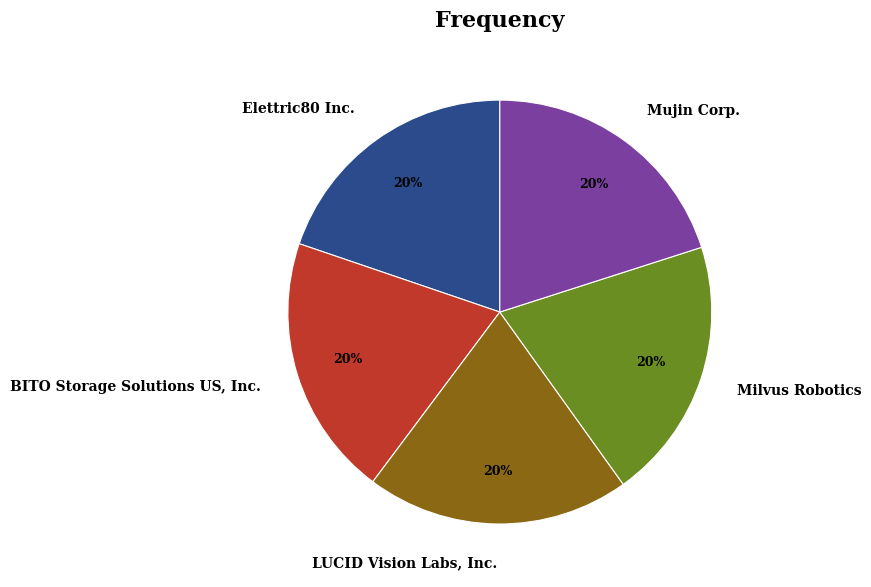

The Mujin Corp. slice represents 31% of the pie. True or false?

False